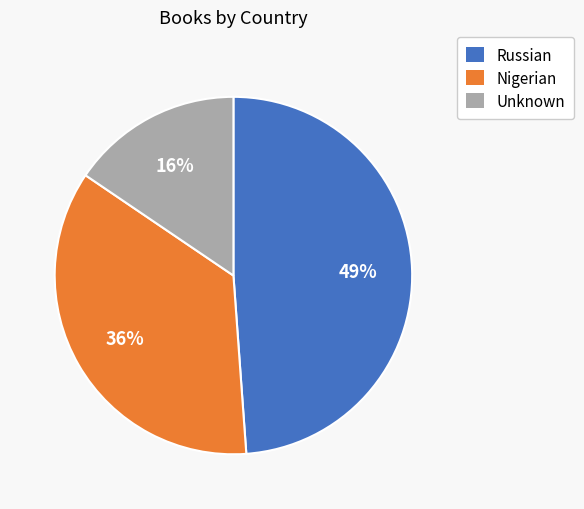

To the nearest percent, what is the average slice percentage?

33%